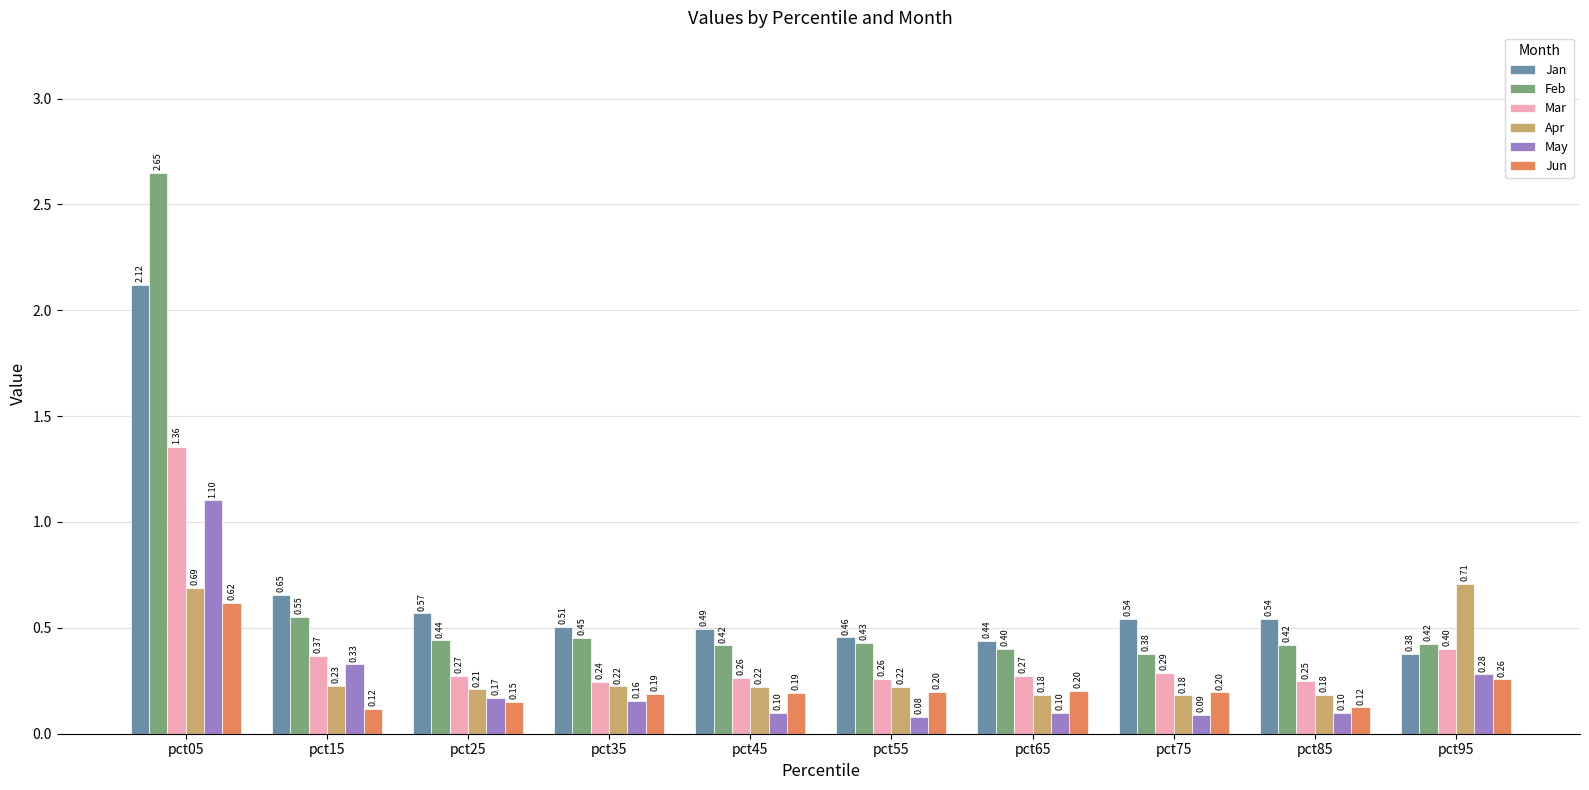

Count the Feb values in the range 0 to 1.

9